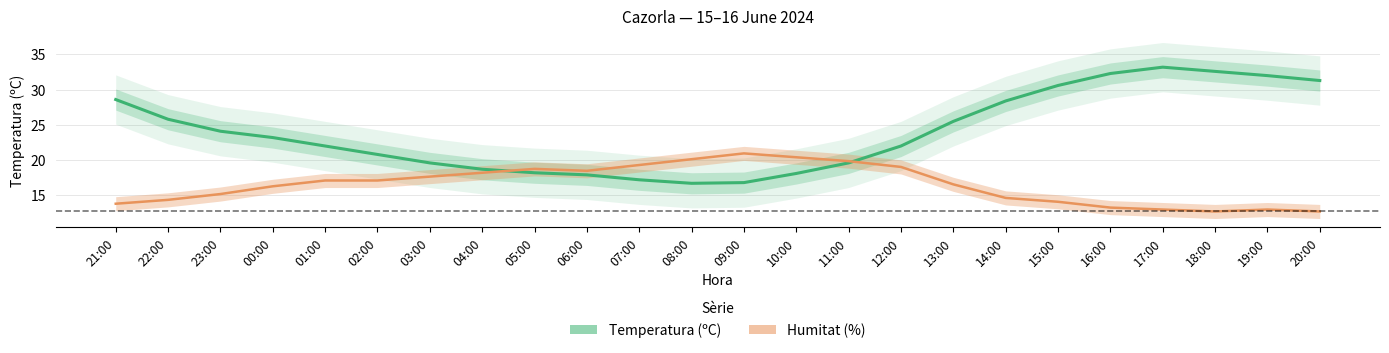

What is the label of the 12th point from the left?

08:00